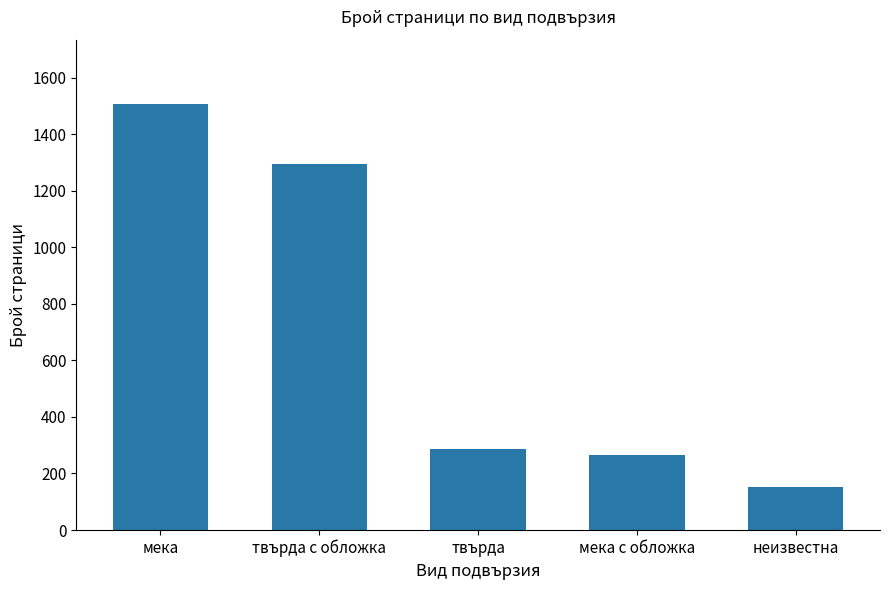

What is the smallest value displayed?

152